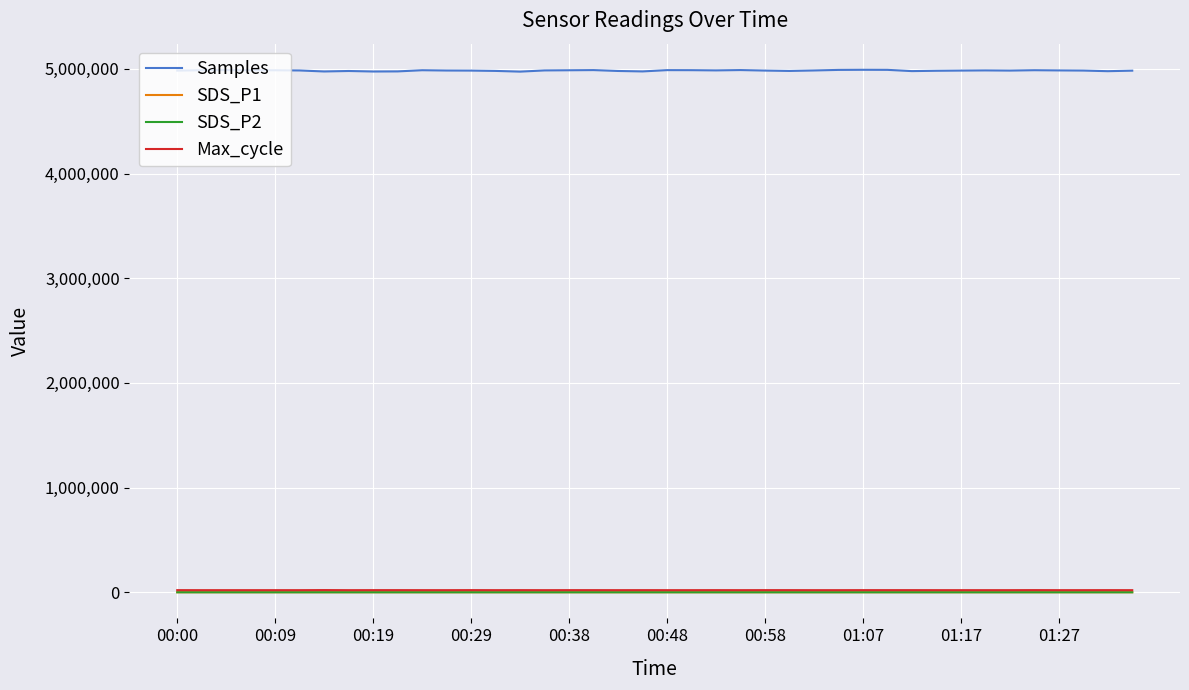

True or false: SDS_P1 and Samples intersect in this chart.

False